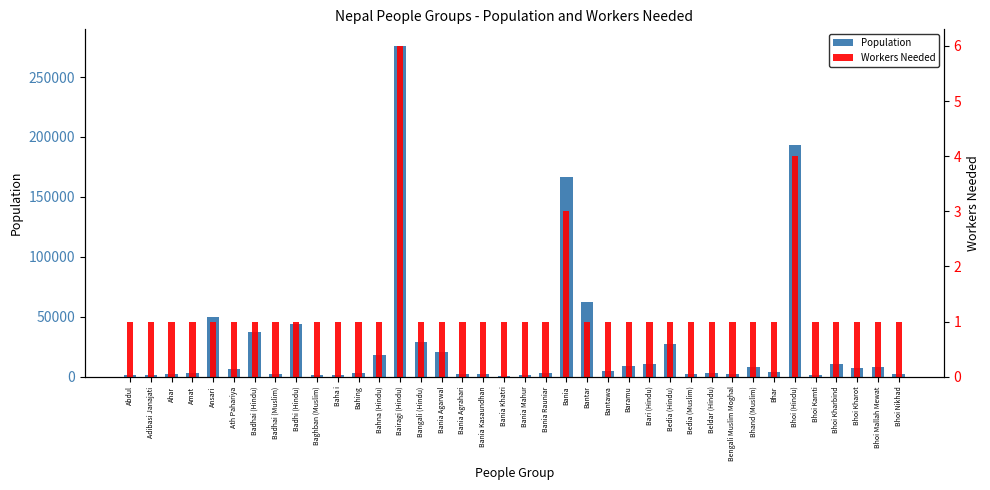

True or false: Workers Needed has a value of 1 at Badhai (Muslim).

True